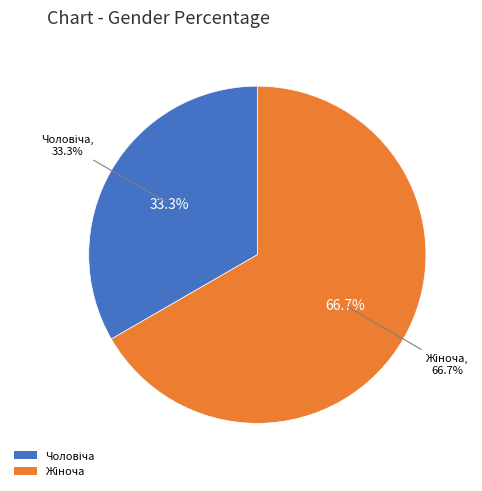

True or false: Жіноча accounts for 67% of the total.

True